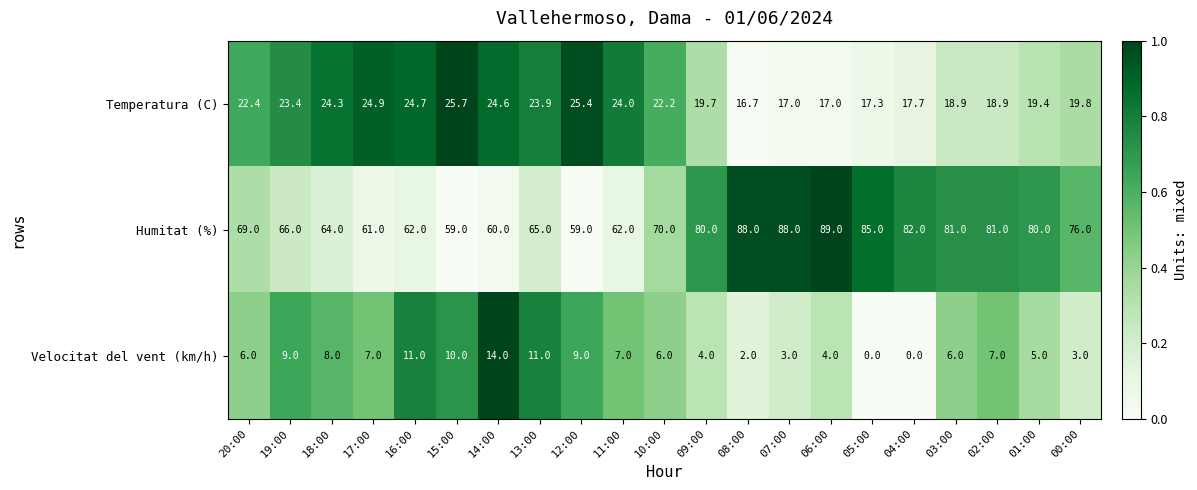

Which series has the largest range (max minus min)?

Humitat (%)